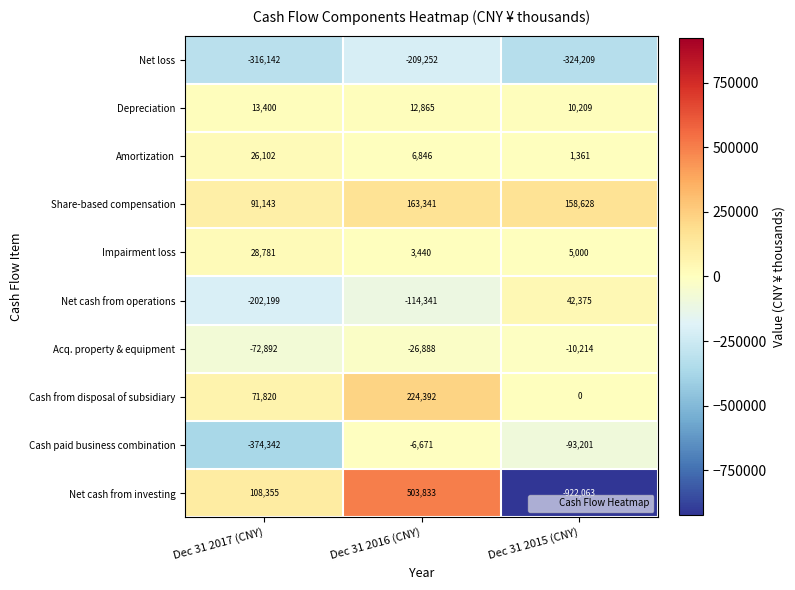

Which series has the widest spread of values?

Net cash from investing